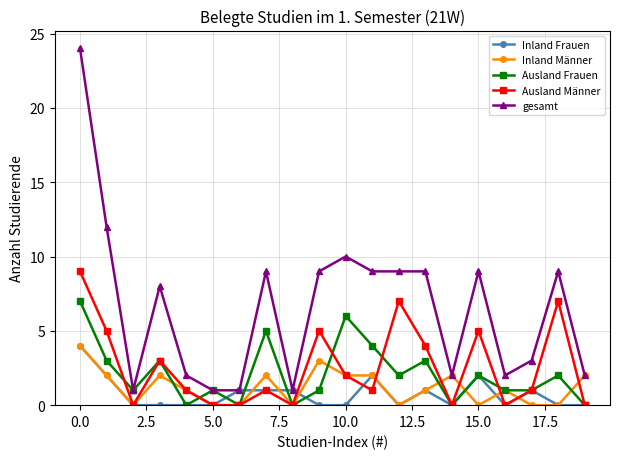

How many lines are shown in the chart?

5